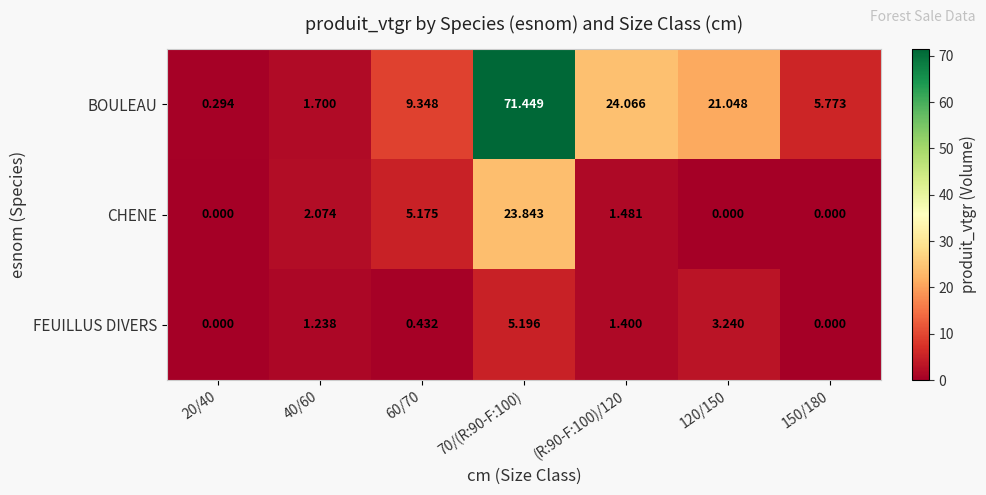

List the series in order of their overall mean, lowest first.

FEUILLUS DIVERS, CHENE, BOULEAU